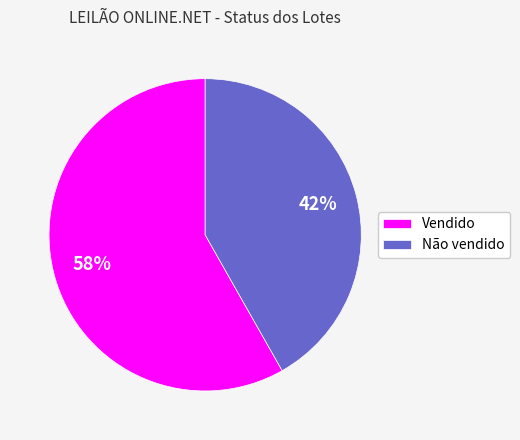

Between Vendido and Não vendido, which is larger?

Vendido